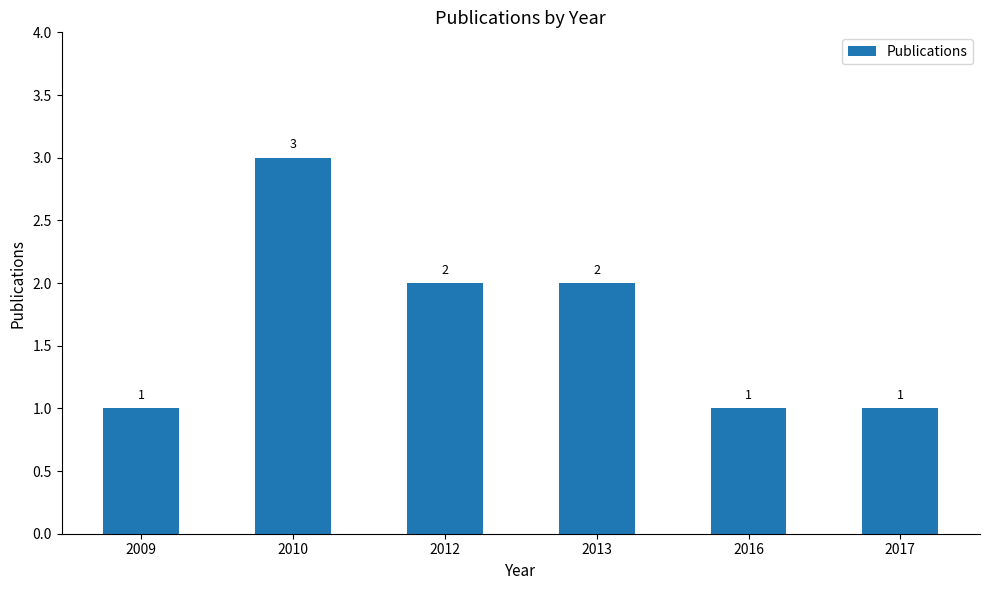

What is the greatest value displayed?

3